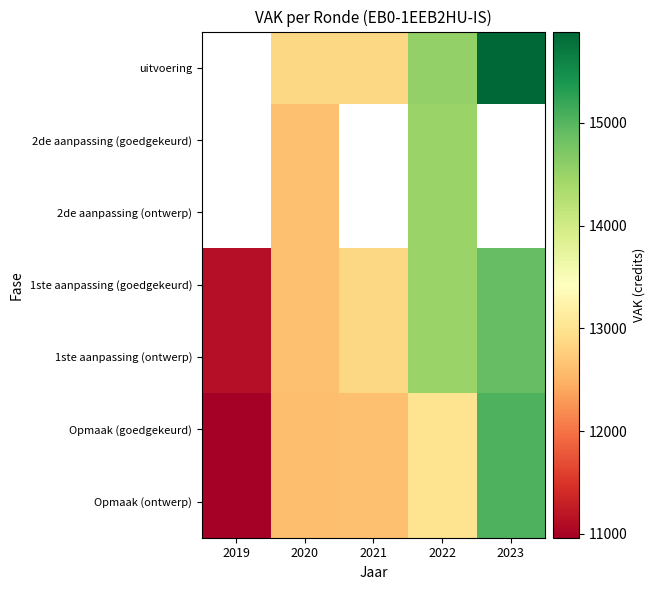

Rank the series by their maximum value, from lowest to highest.

1ste aanpassing (ontwerp), 1ste aanpassing (goedgekeurd), 2de aanpassing (ontwerp), 2de aanpassing (goedgekeurd), uitvoering, Opmaak (ontwerp), Opmaak (goedgekeurd)